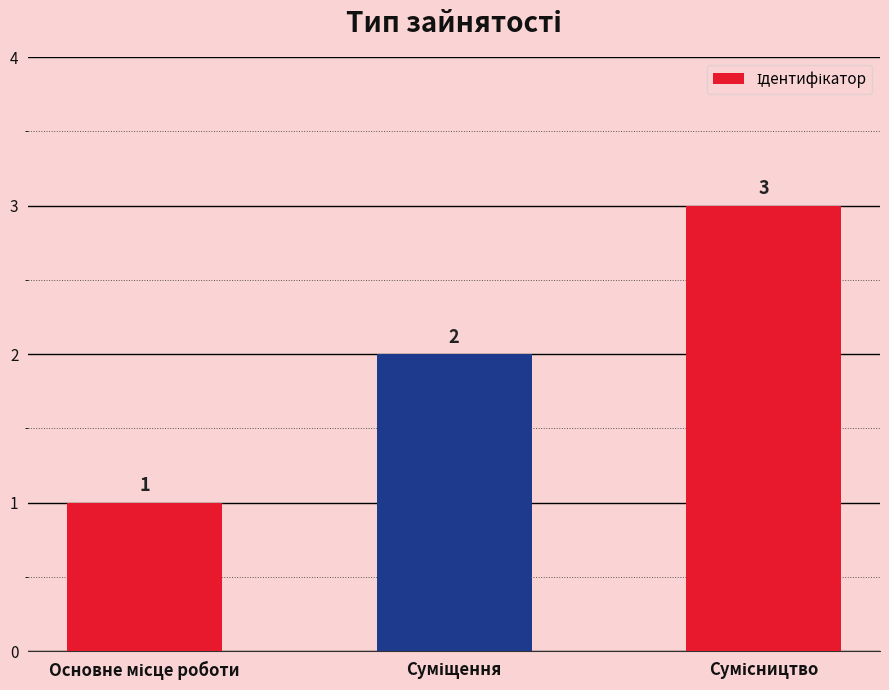

What is the sum of all values?

6